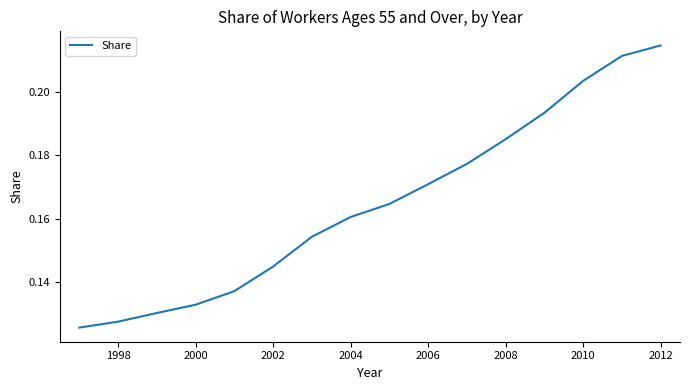

The chart shows a value of 0.2 at 1998. True or false?

False